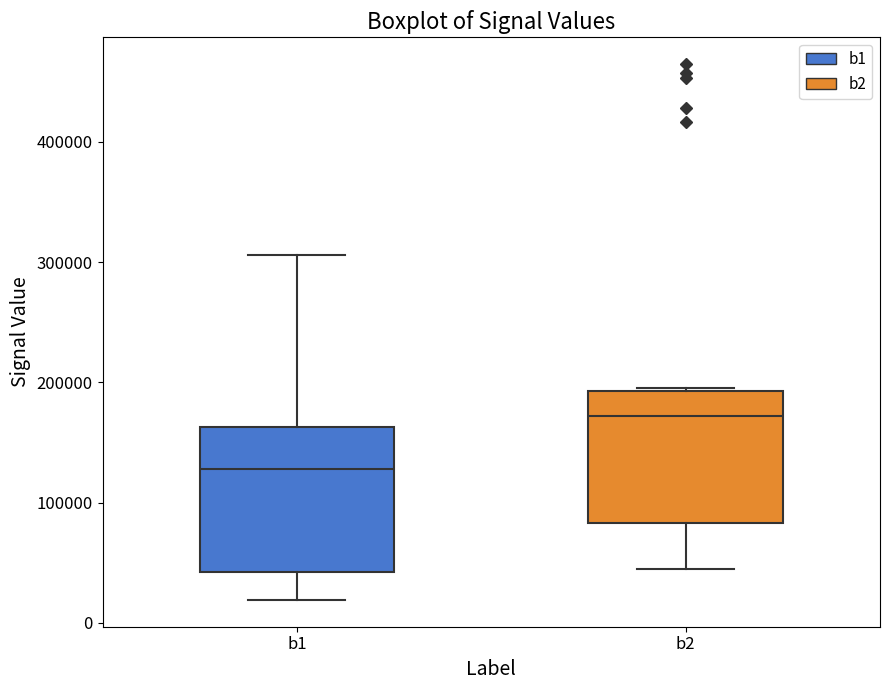

Reading left to right, transcribe this box plot: for each box, give where its median line is, the range the box spans, and where its two whiskers end, as read against the y-axis. The values are not printed on the chart, so give them approximately, as read against the axis.

b1: median 130000, box 40000 to 160000, whiskers 20000 to 310000
b2: median 170000, box 80000 to 190000, whiskers 40000 to 200000